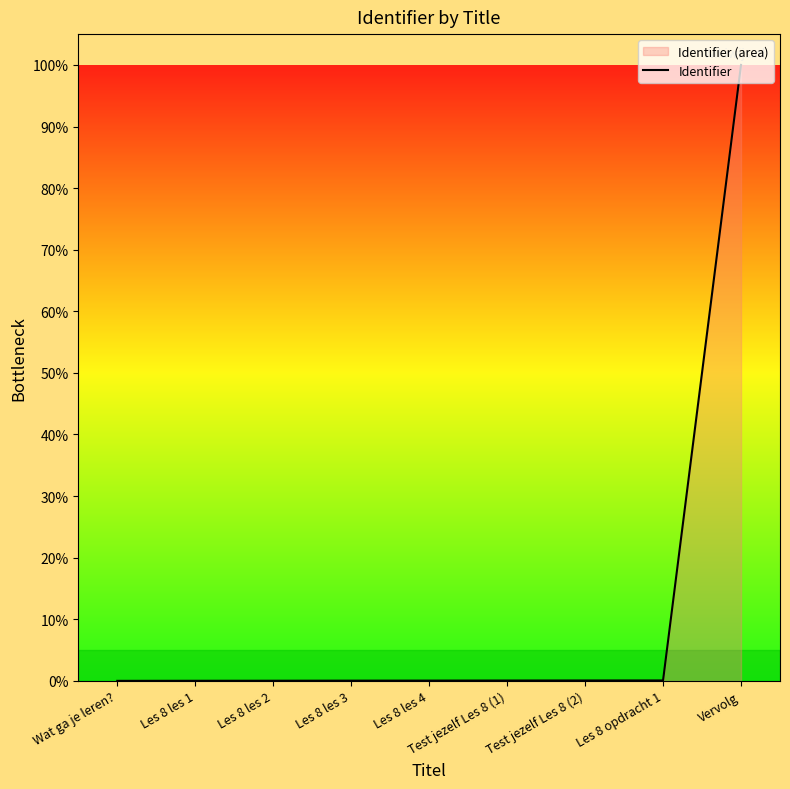

What is the label of the 3rd point from the left?

Les 8 les 2